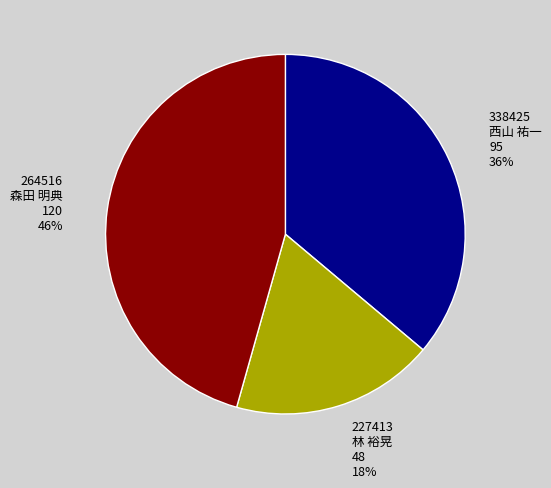

To the nearest percent, what is the average slice percentage?

33%